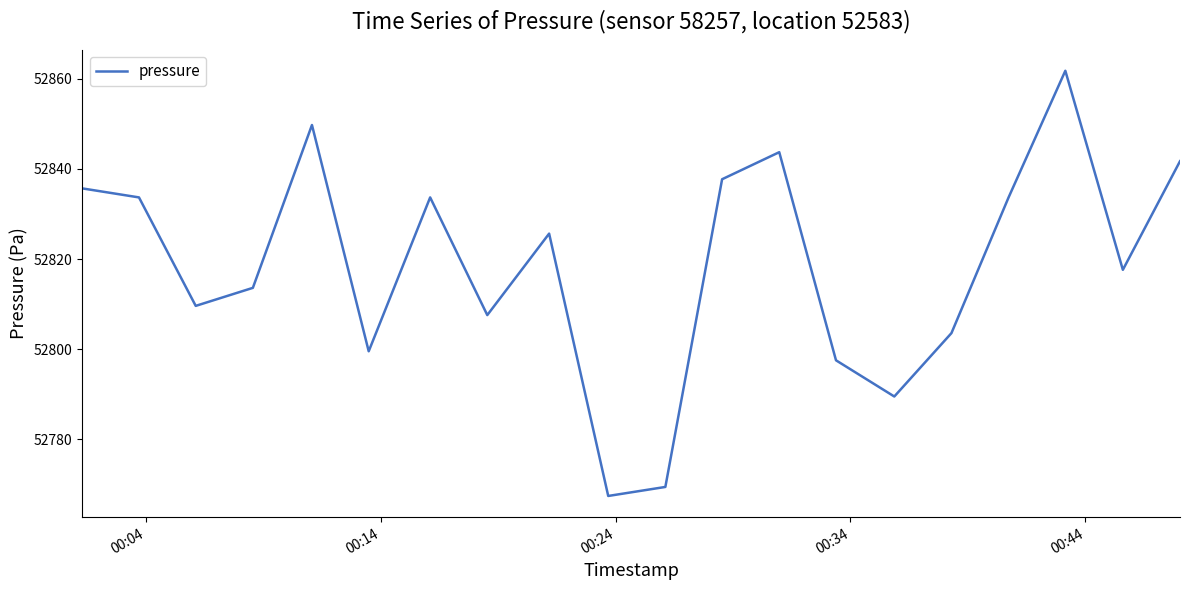

What is the difference between the maximum and minimum values?

94.3